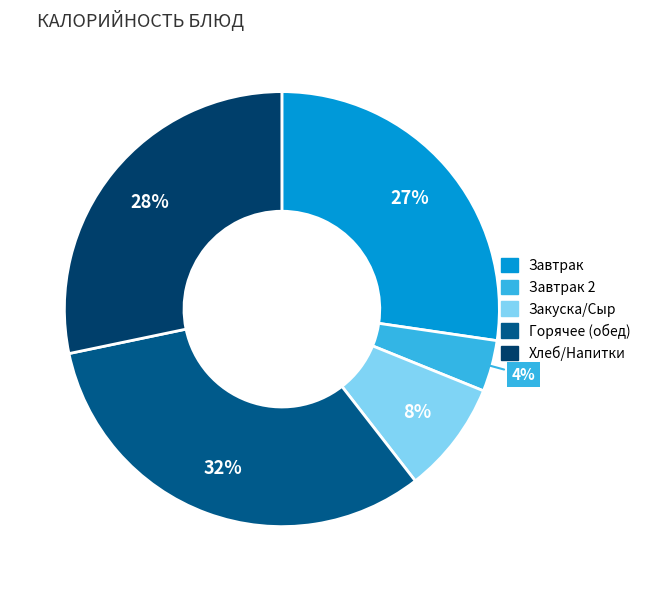

How many segments does this pie chart have?

5